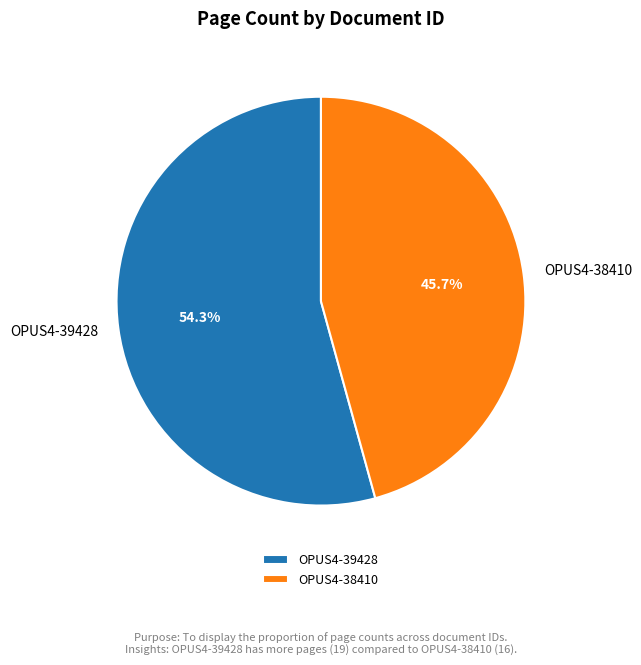

What is the smallest slice in the pie chart?

OPUS4-38410